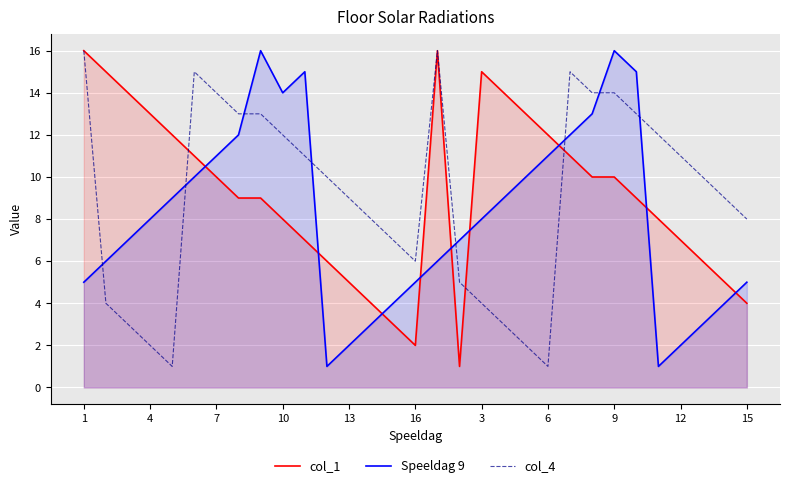

True or false: col_1 has more than 1 points higher than both neighbors.

True